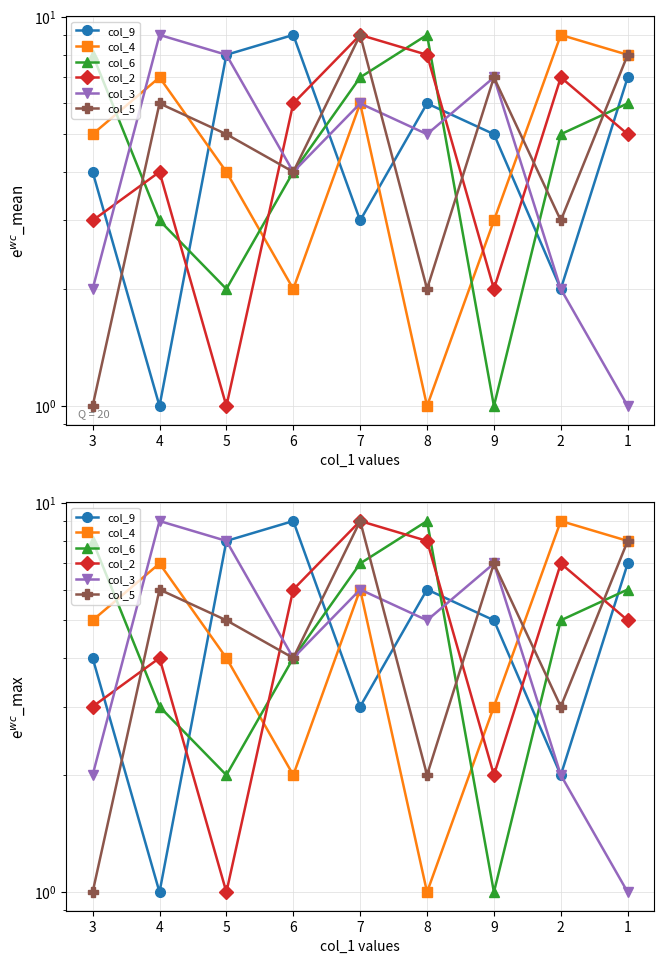

How many values in the col_3 series are below 5?

4